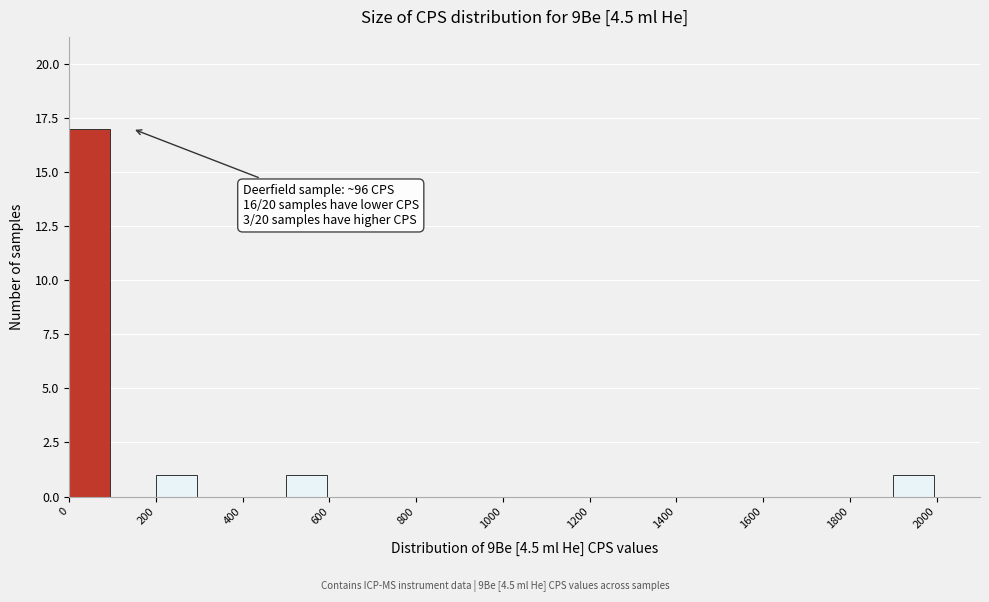

Over which range of the x-axis is the bar tallest?

0 to 100